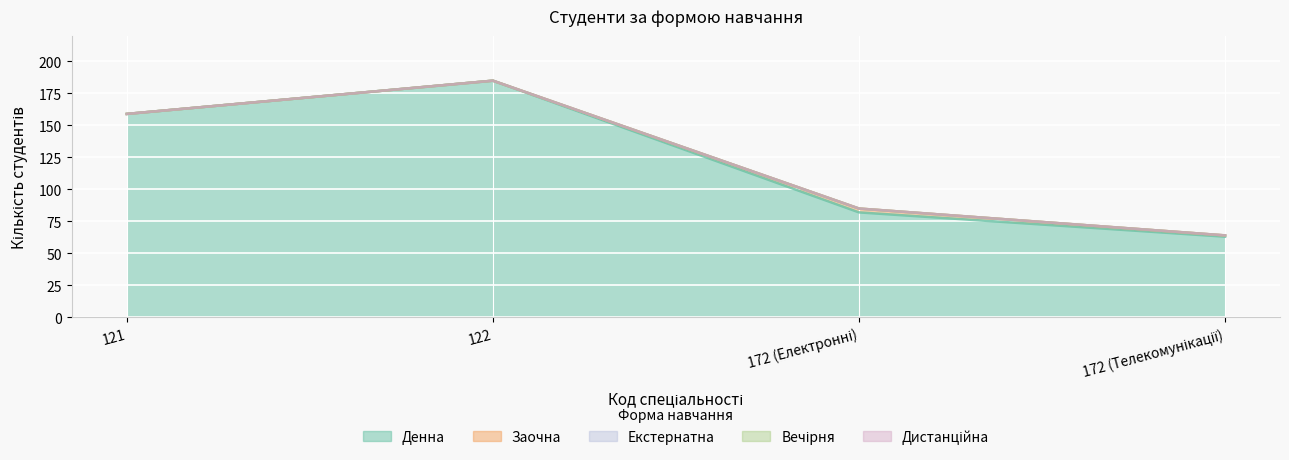

Reading right to left, transcribe all the data shown in this chart.

Денна: 63	82	185	159
Заочна: 1	3	0	0
Екстернатна: 0	0	0	0
Вечірня: 0	0	0	0
Дистанційна: 0	0	0	0